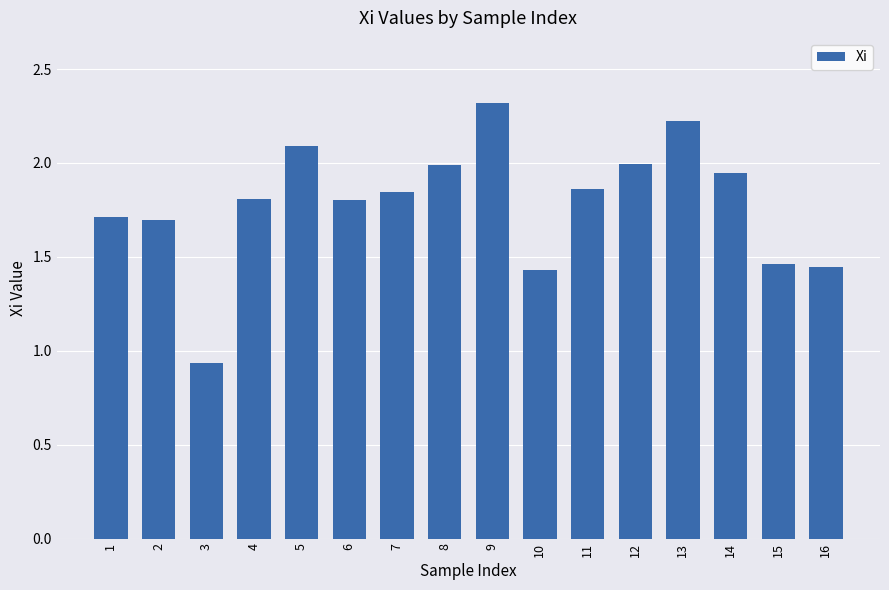

True or false: the data shows 1.8 at 7.

True